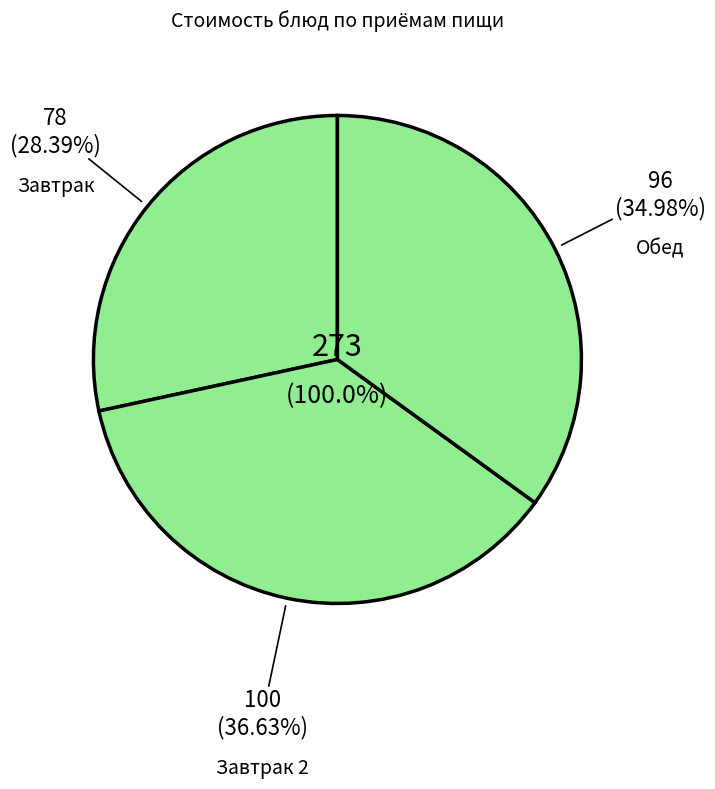

Combined, do Какао с молоком and Рис отварной (завтрак) account for over 50%?

No